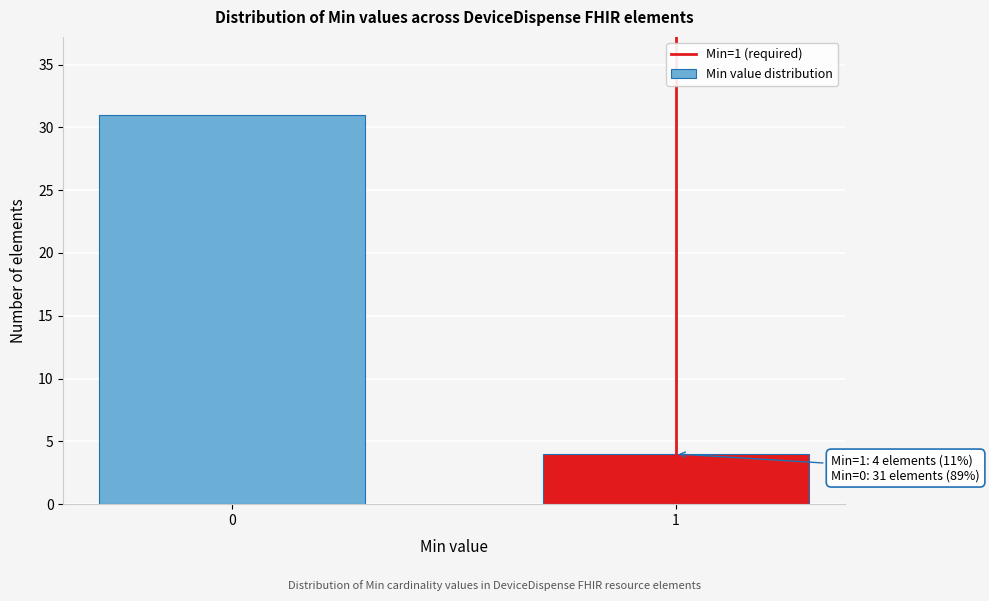

Reading left to right, list all the values displayed in this chart.

31	4